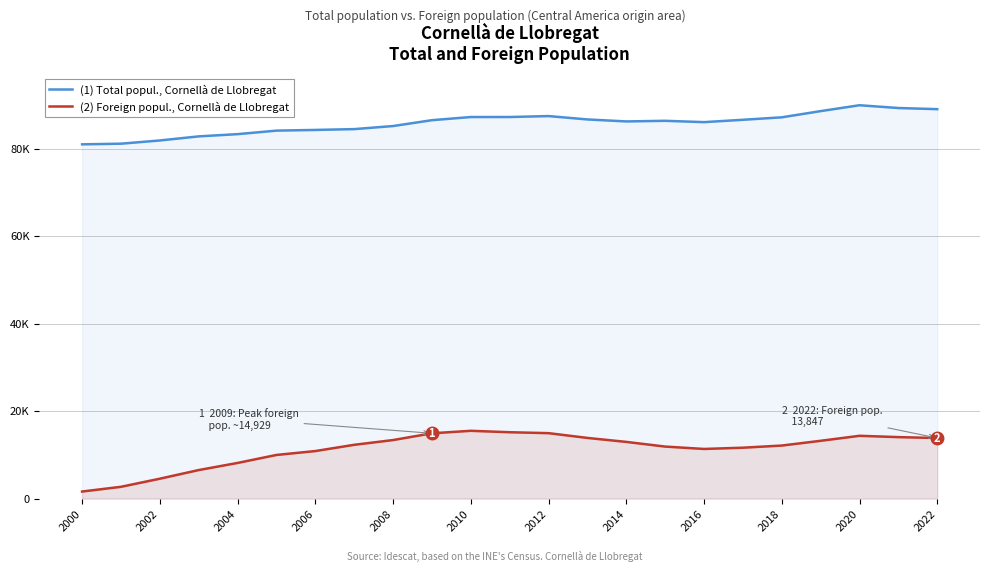

Which series has the largest total across all categories?

(1) Total popul., Cornellà de Llobregat